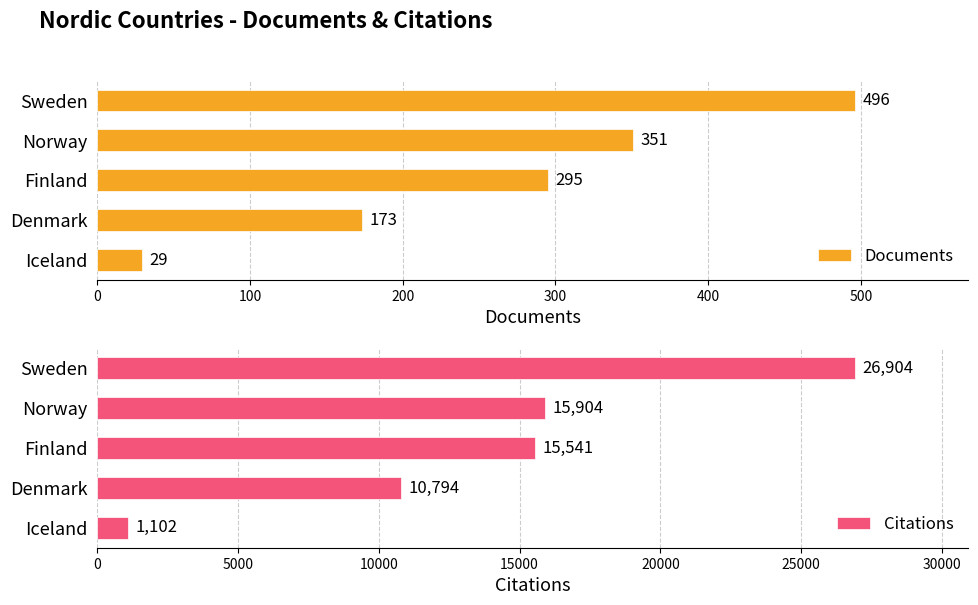

What is the value of the Citations bar at the 5th from the left?

1102